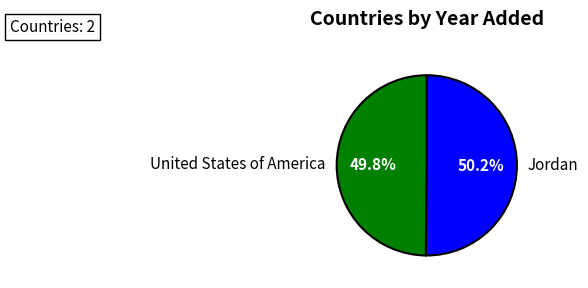

Combined, do Jordan and United States of America account for over 50%?

Yes